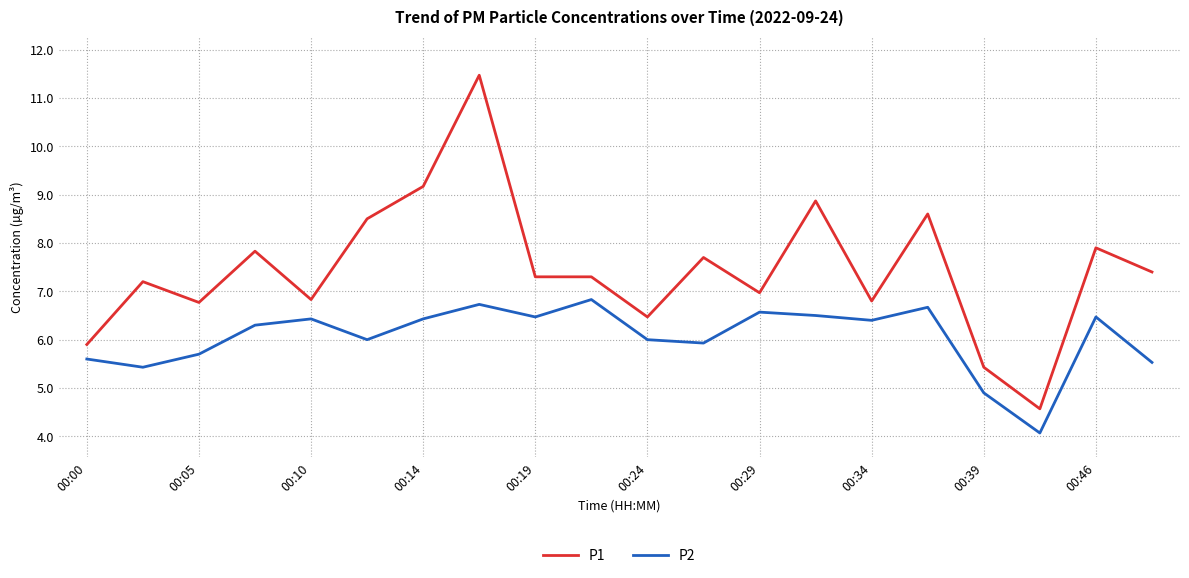

What is the minimum value shown in the chart?

4.1